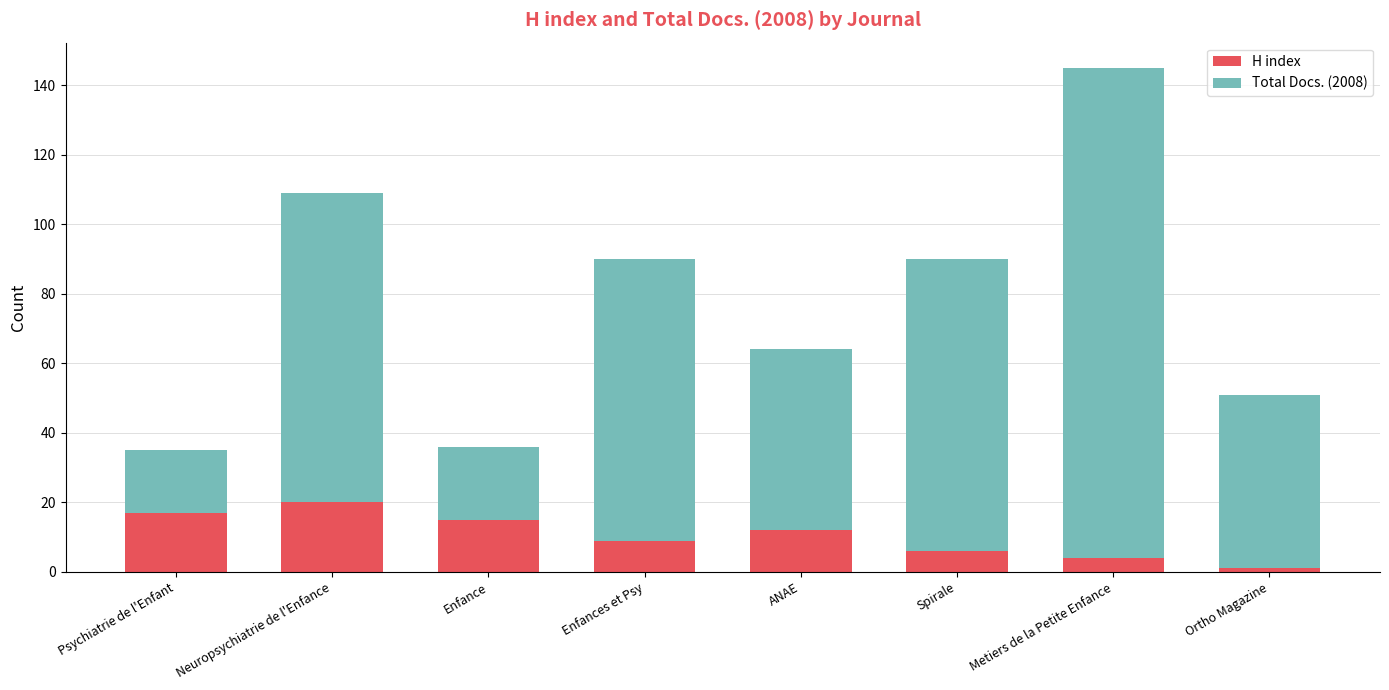

At which category is the sum across all series the highest?

Metiers de la Petite Enfance